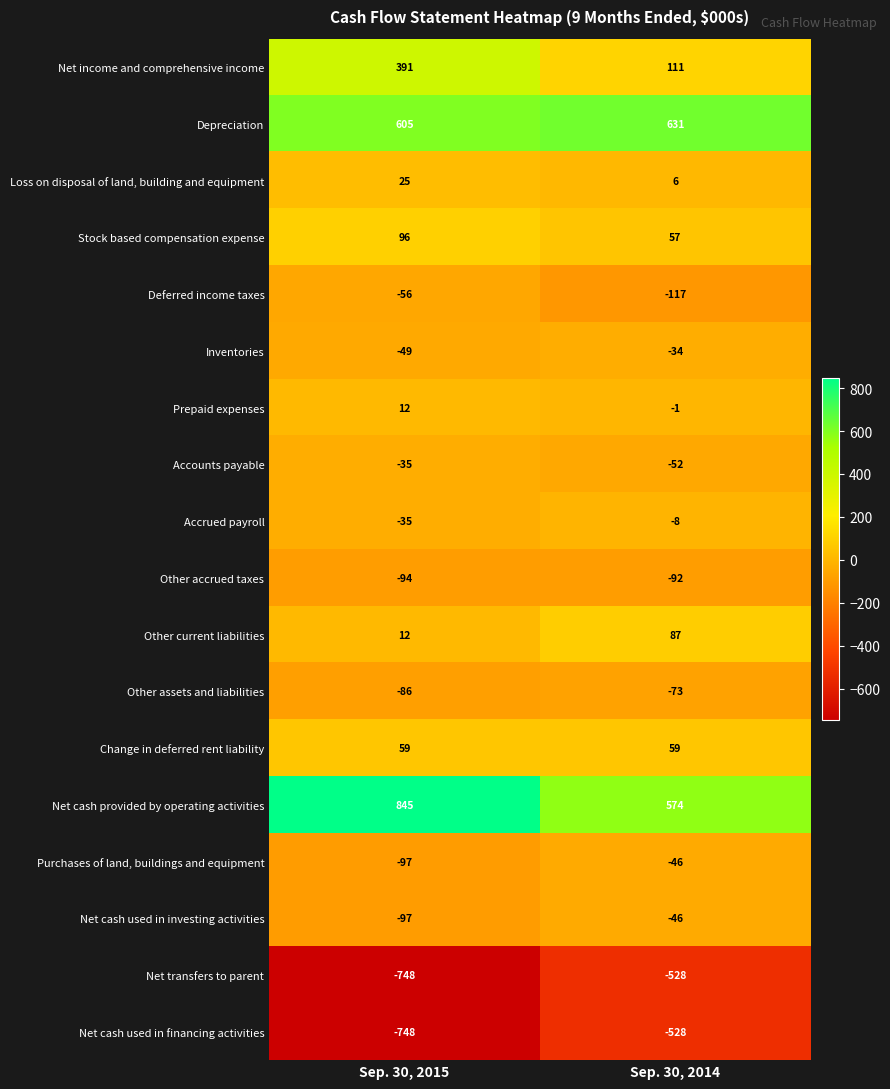

What is the difference between the highest and lowest values at Sep. 30, 2014?

1159